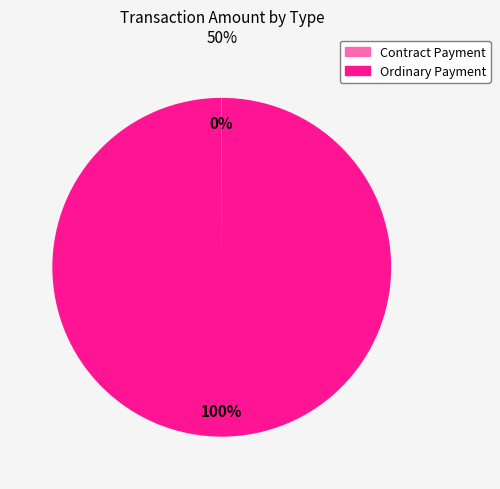

Which slice is the largest?

Ordinary Payment